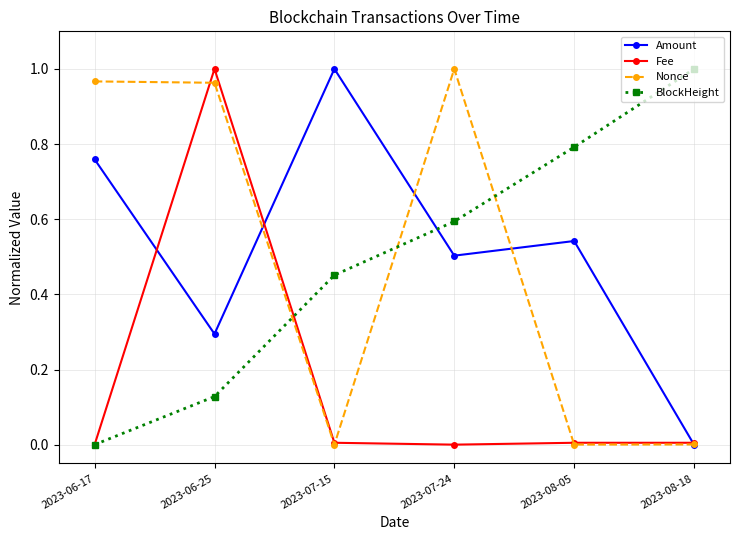

True or false: Amount has a value of 0.3 at 2023-06-17.

False